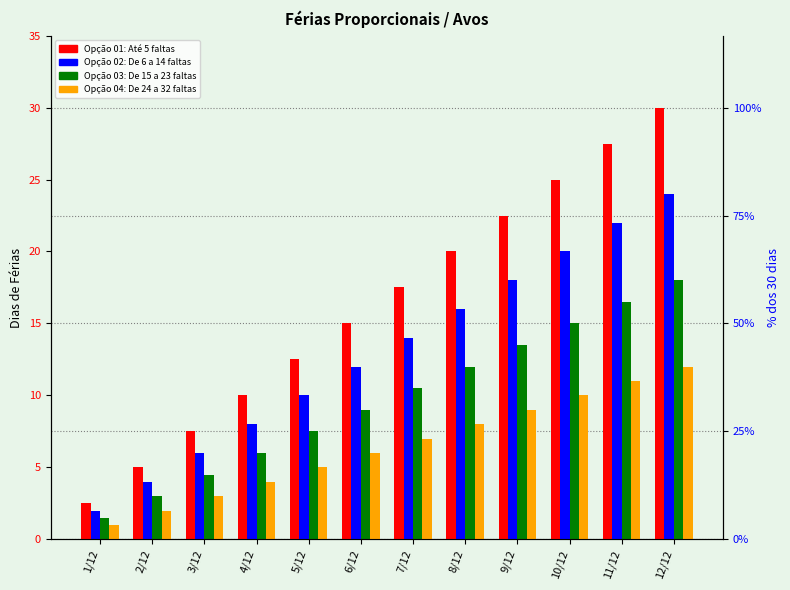

True or false: Opção 02: De 6 a 14 faltas has a value of 17.6 at 5/12.

False